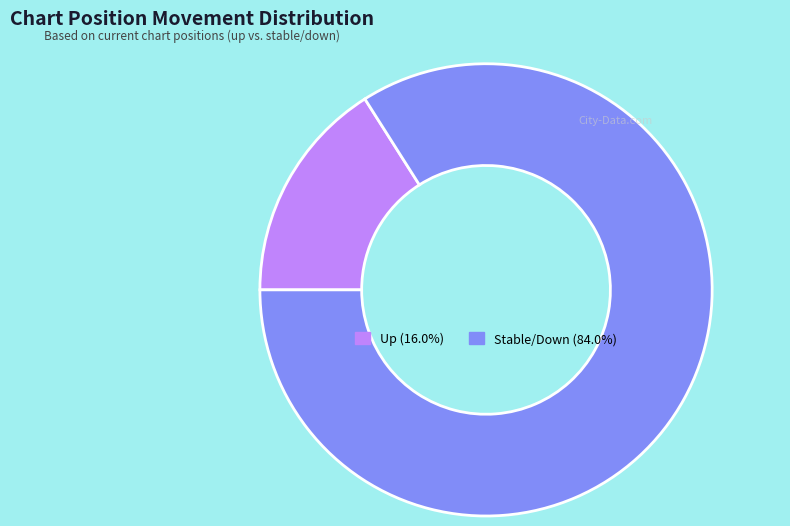

How many segments does this pie chart have?

2